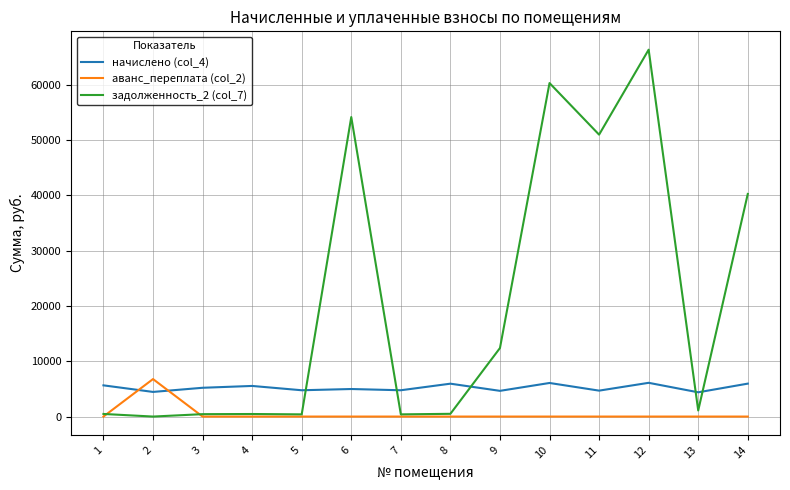

What is the maximum value shown in the chart?

66326.9